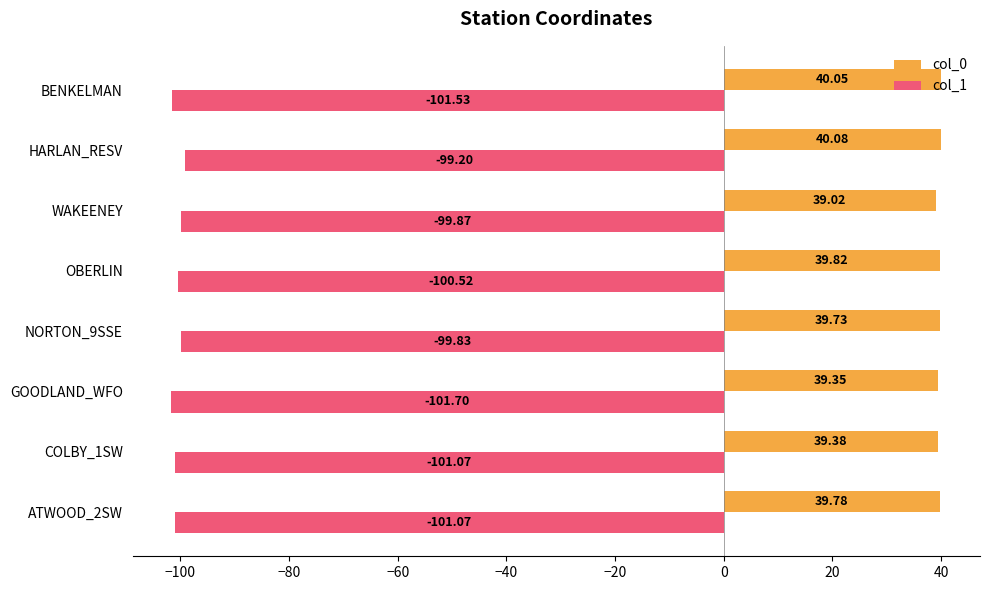

Between NORTON_9SSE and HARLAN_RESV, which series saw the biggest shift?

col_1